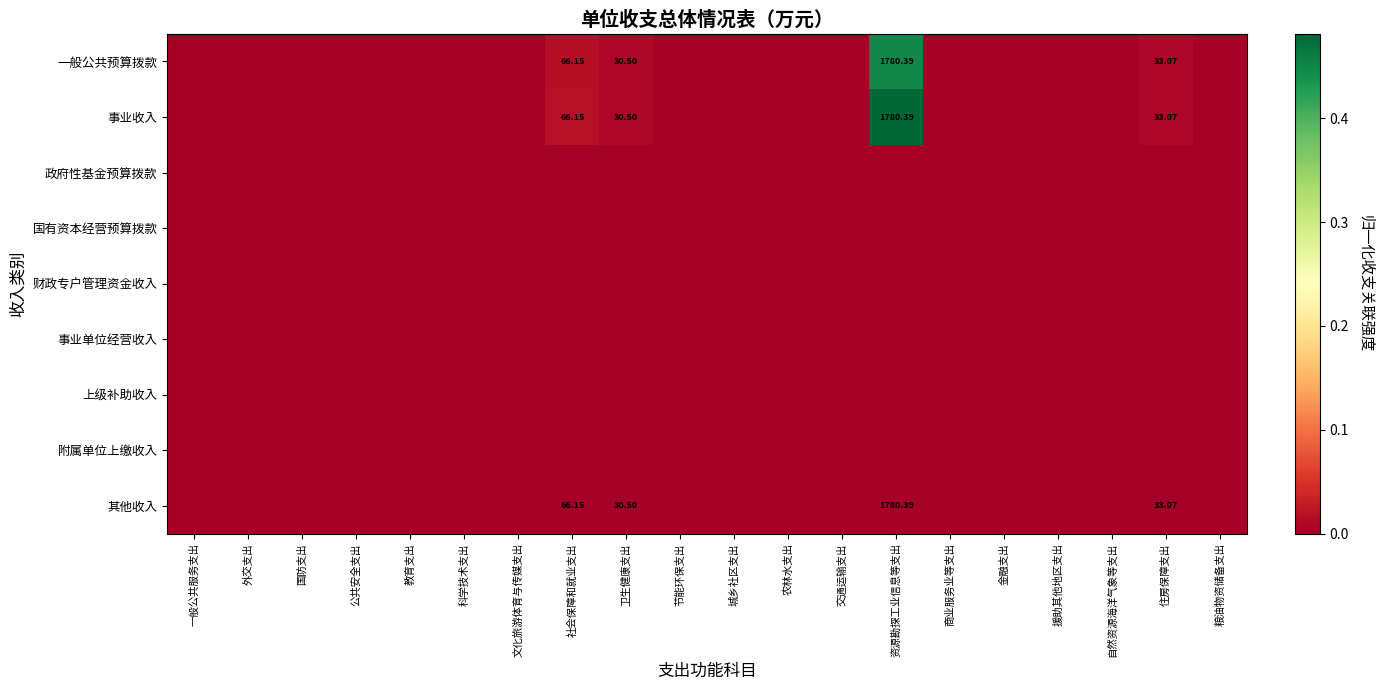

What is the greatest value displayed?

0.5